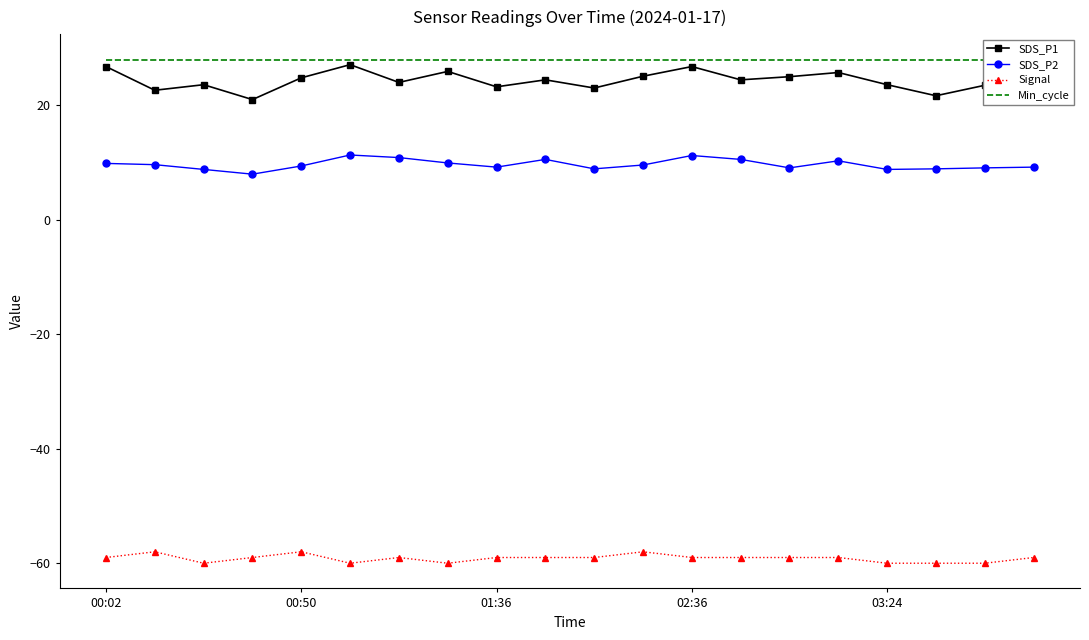

At 10, list the series in order from largest to smallest.

Min_cycle, SDS_P1, SDS_P2, Signal